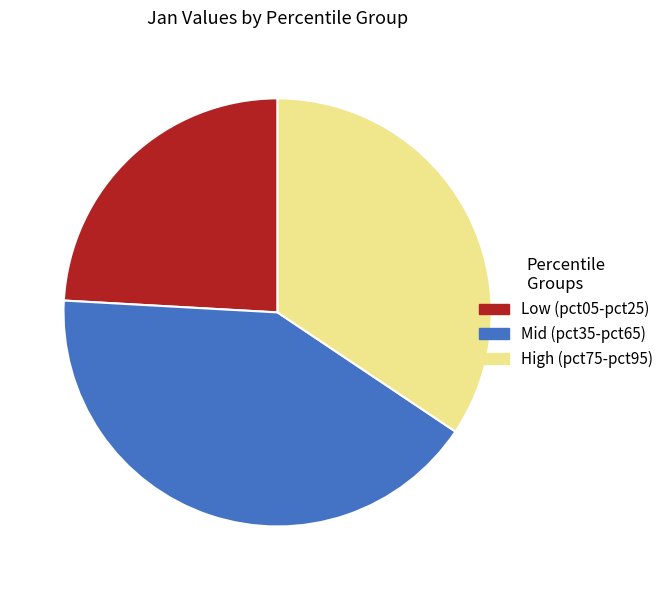

How many slices are in this pie chart?

3